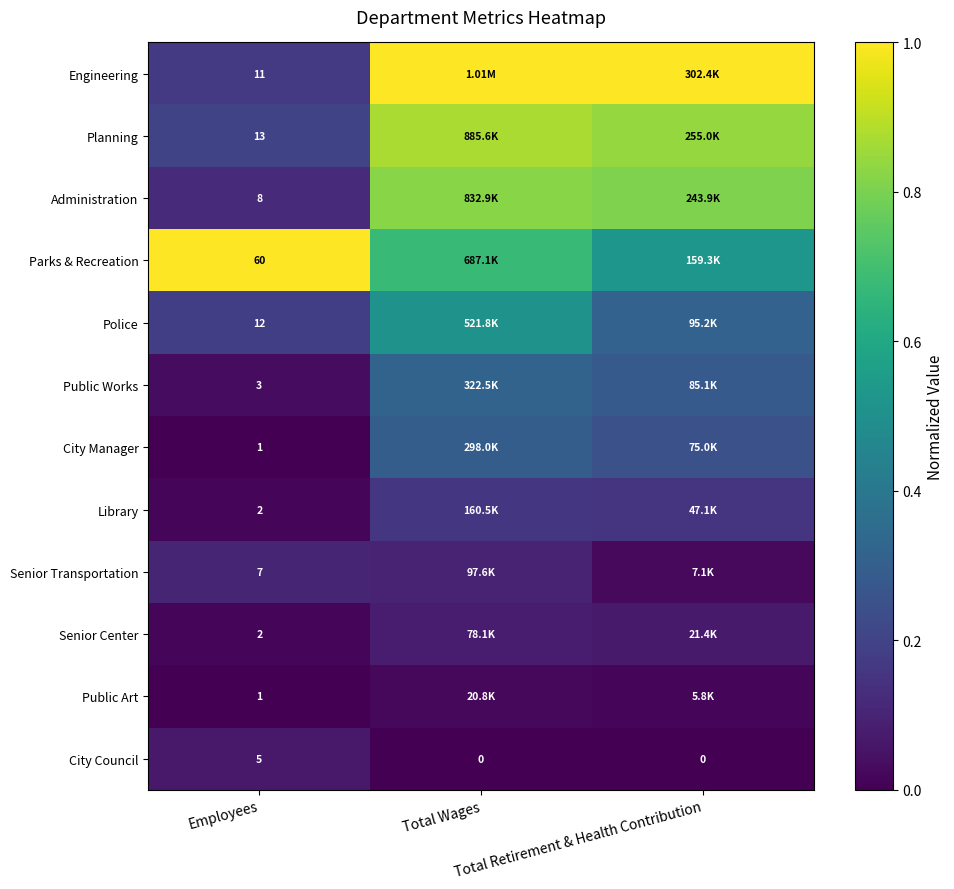

Is it true that Parks & Recreation equals 0.5 at Employees?

False